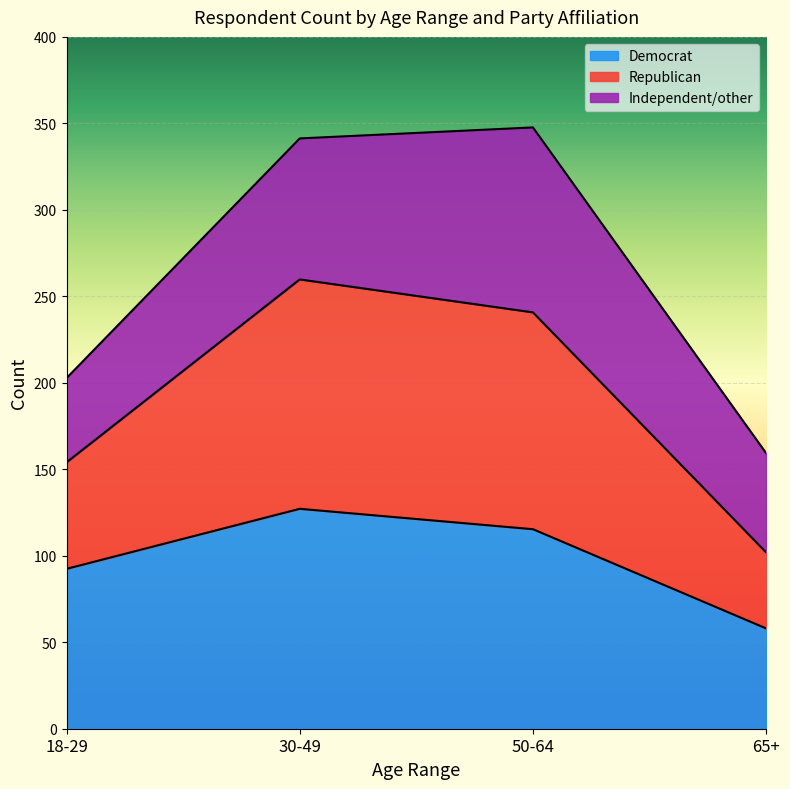

At which category does the chart reach its peak across all series?

50-64 years